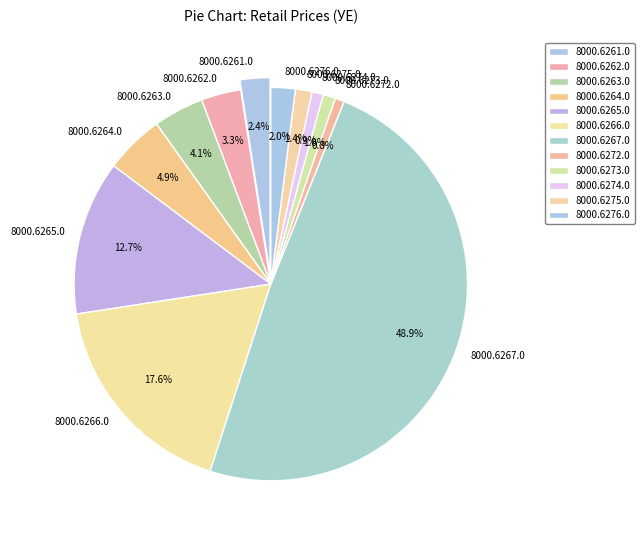

To the nearest percent, what is the difference between the largest and smallest slice percentages?

48%